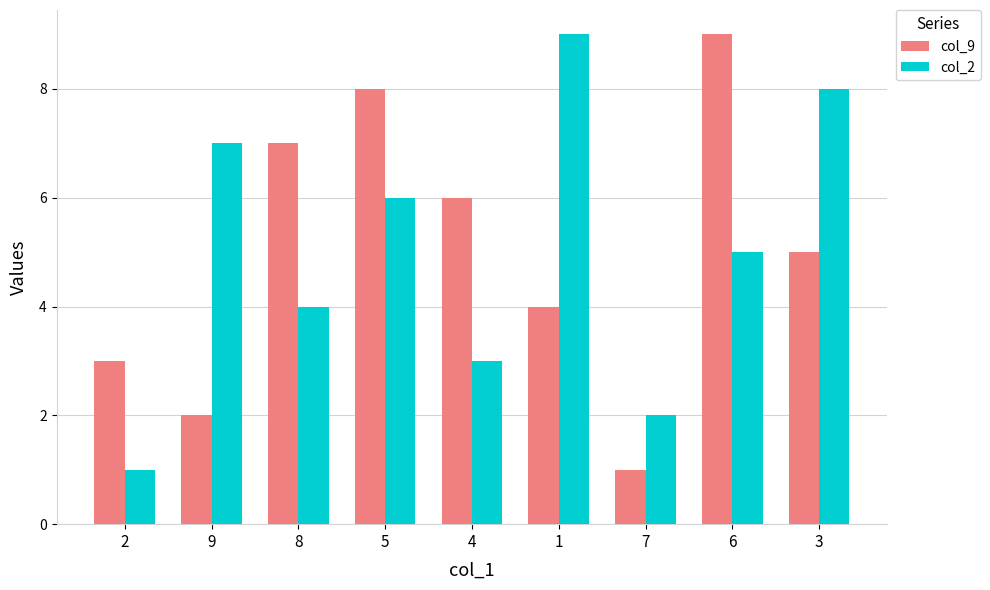

Reading right to left, what are all the values shown in this chart?

col_9: 3=5	6=9	7=1	1=4	4=6	5=8	8=7	9=2	2=3
col_2: 3=8	6=5	7=2	1=9	4=3	5=6	8=4	9=7	2=1